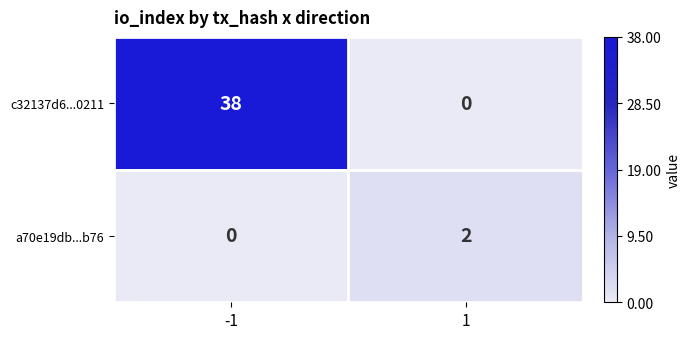

At 1, list the series in order from largest to smallest.

a70e19db...b76, c32137d6...0211